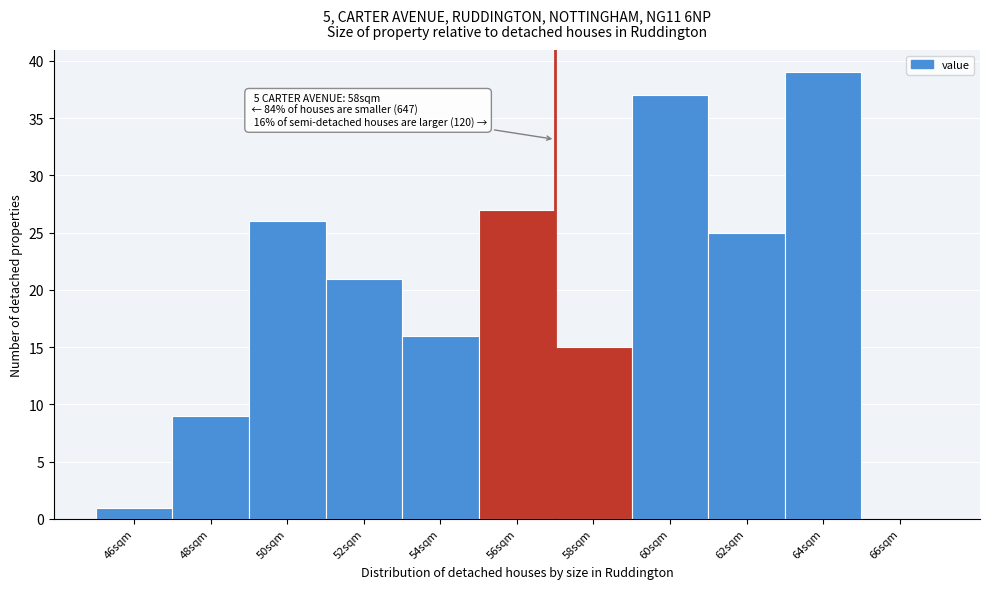

Reading left to right, extract all data points from this chart.

46sqm=1	48sqm=9	50sqm=26	52sqm=21	54sqm=16	56sqm=27	58sqm=15	60sqm=37	62sqm=25	64sqm=39	66sqm=0